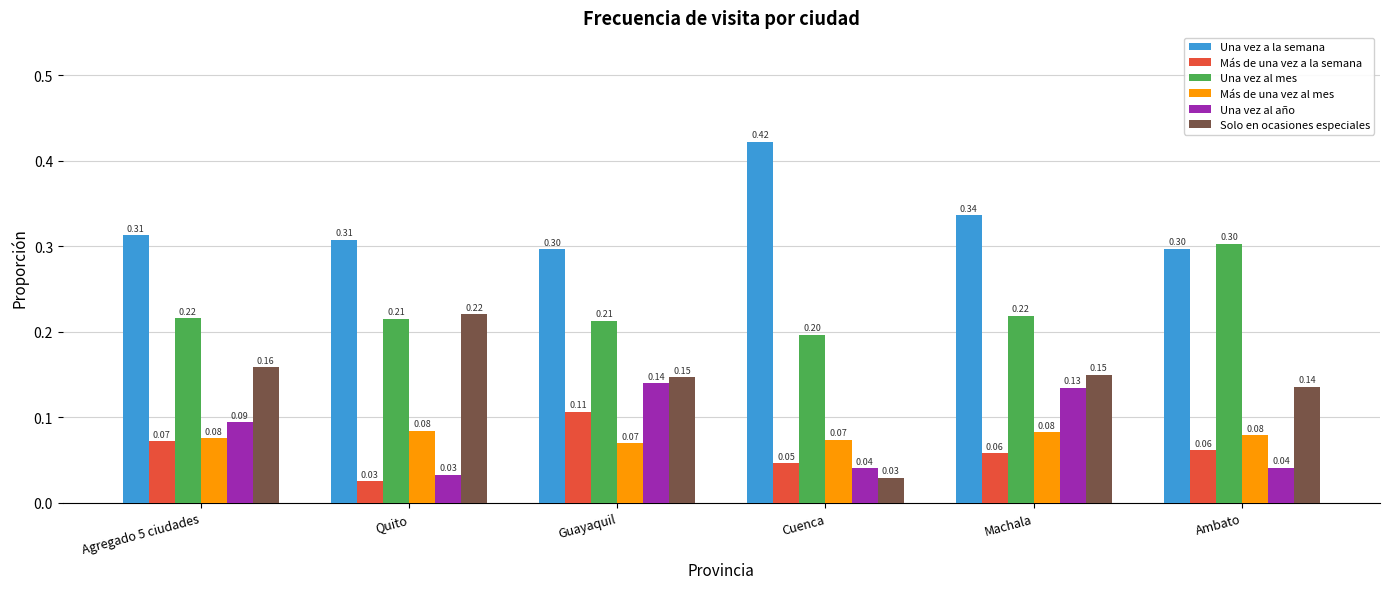

Count the number of categories in the chart.

6